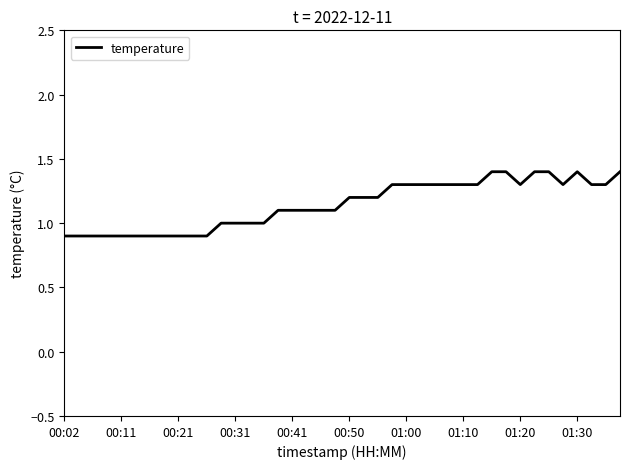

What is the minimum value shown in the chart?

0.9